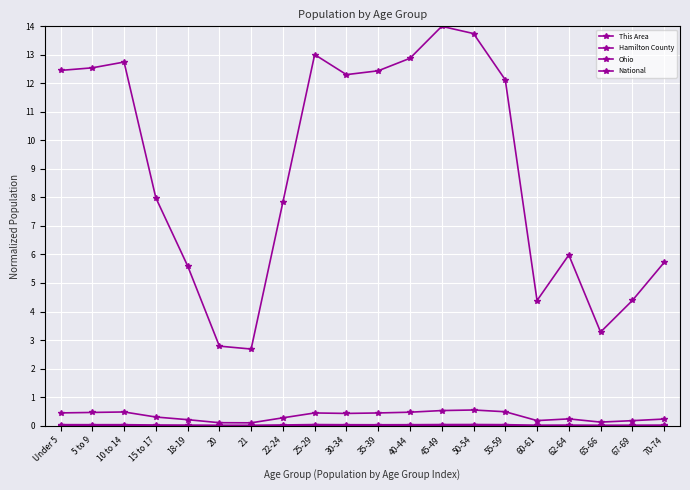

Reading right to left, what are all the values shown in this chart?

This Area: 0.0	0.0	0.0	0.0	0.0	0.0	0.0	0.0	0.0	0.0	0.0	0.0	0.0	0.0	0.0	0.0	0.0	0.0	0.0	0.0
Hamilton County: 0.0	0.0	0.0	0.0	0.0	0.0	0.0	0.0	0.0	0.0	0.0	0.0	0.0	0.0	0.0	0.0	0.0	0.0	0.0	0.0
Ohio: 0.2	0.2	0.1	0.2	0.2	0.5	0.5	0.5	0.5	0.4	0.4	0.4	0.3	0.1	0.1	0.2	0.3	0.5	0.5	0.4
National: 5.7	4.4	3.3	6.0	4.4	12.1	13.7	14.0	12.9	12.4	12.3	13.0	7.8	2.7	2.8	5.6	8.0	12.7	12.5	12.5